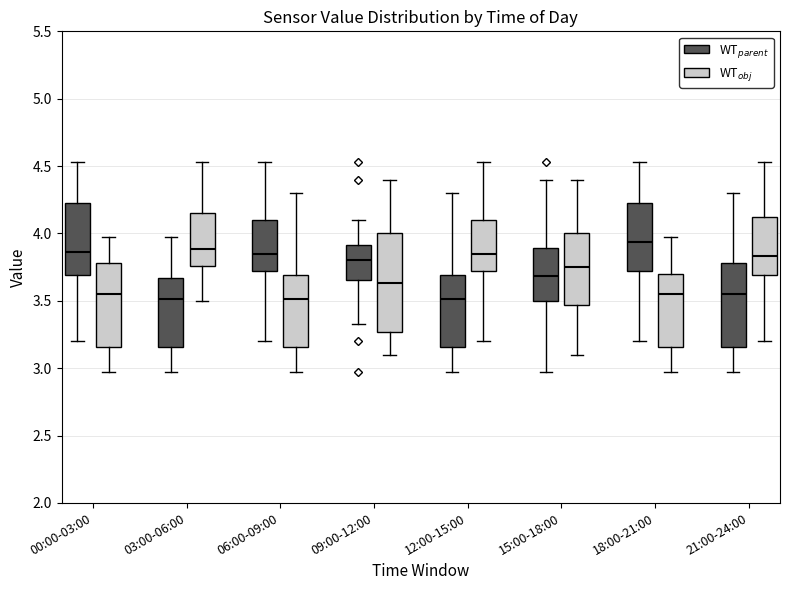

Which box has the highest median line?

18:00-21:00 (WT$_{parent}$)